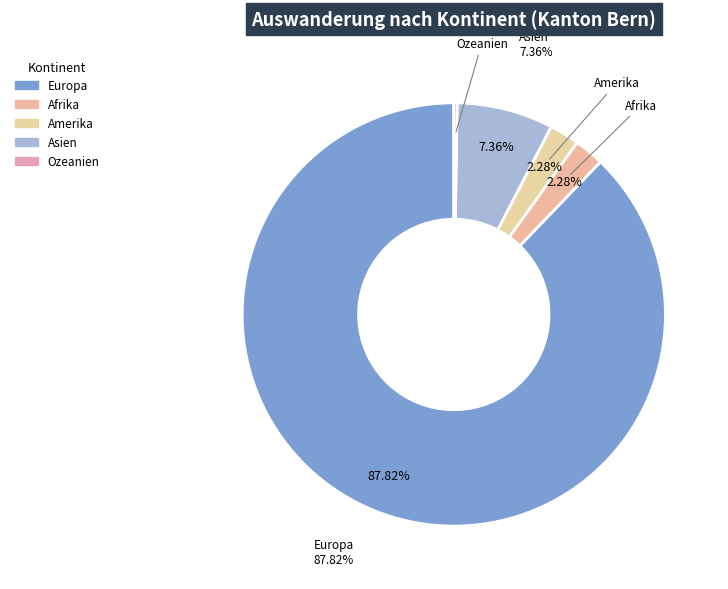

To the nearest percent, what is the difference between the Europa and Afrika slice percentages?

86%